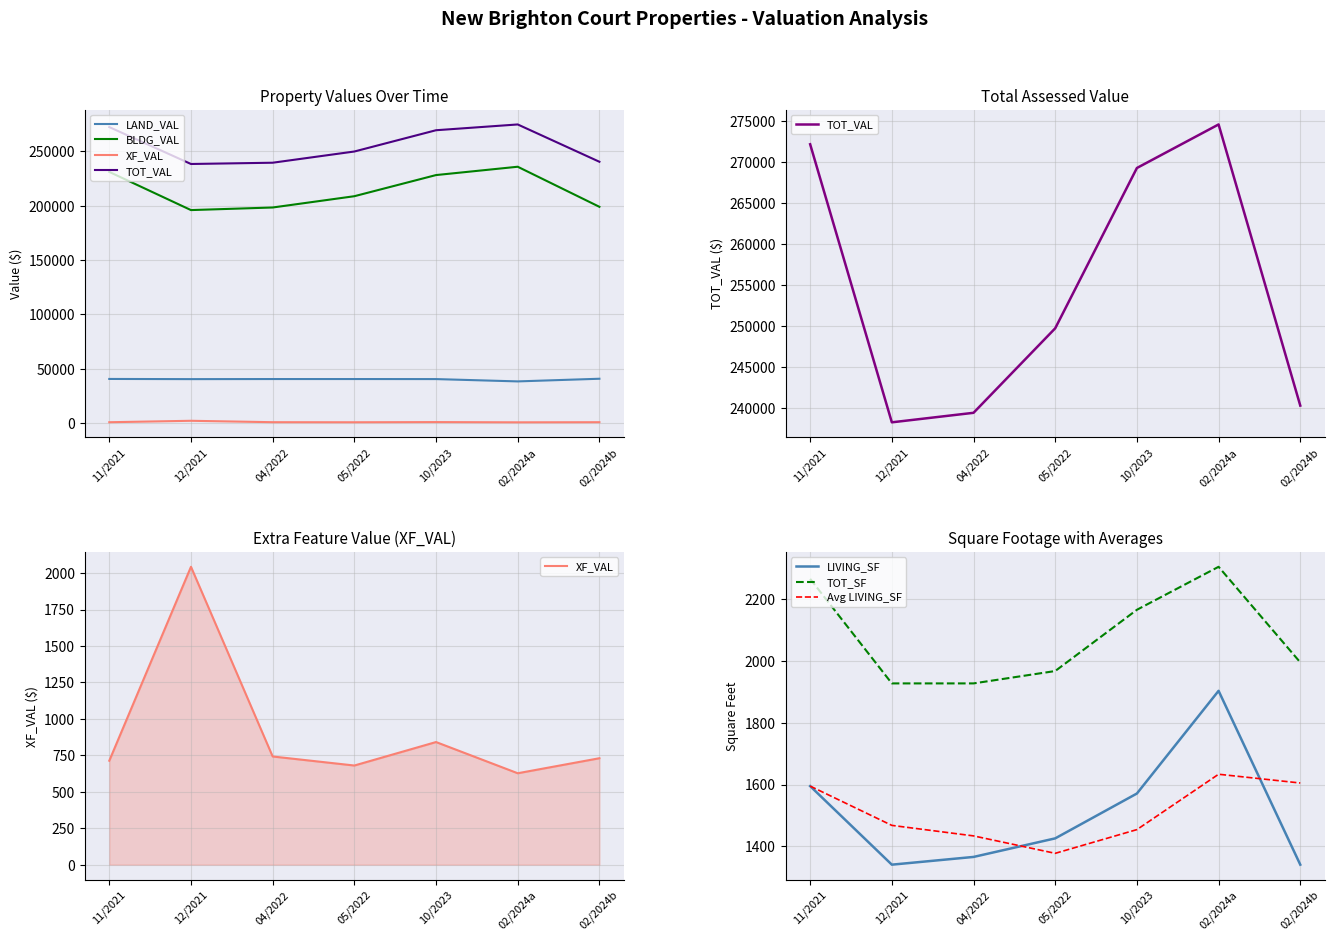

What is the sum of the LAND_VAL values at 2/1/2024 and 11/1/2021?

81232